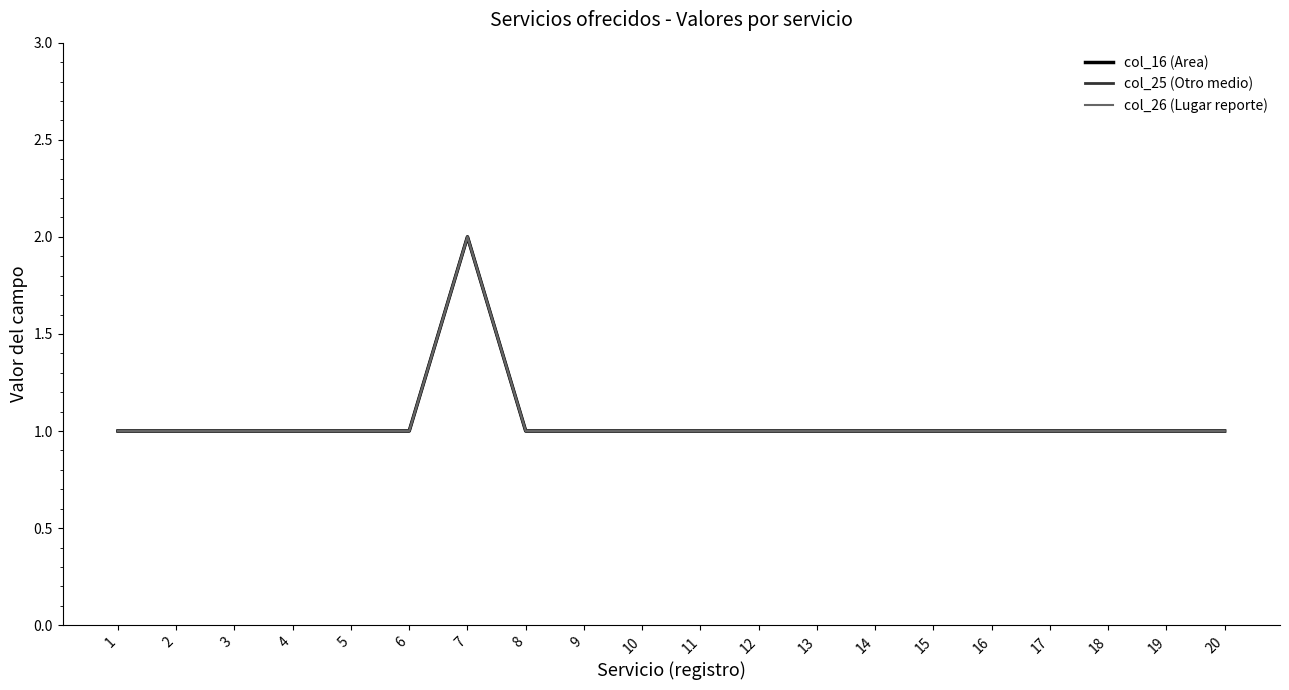

What is the lowest value of the col_16 (Area) series?

1